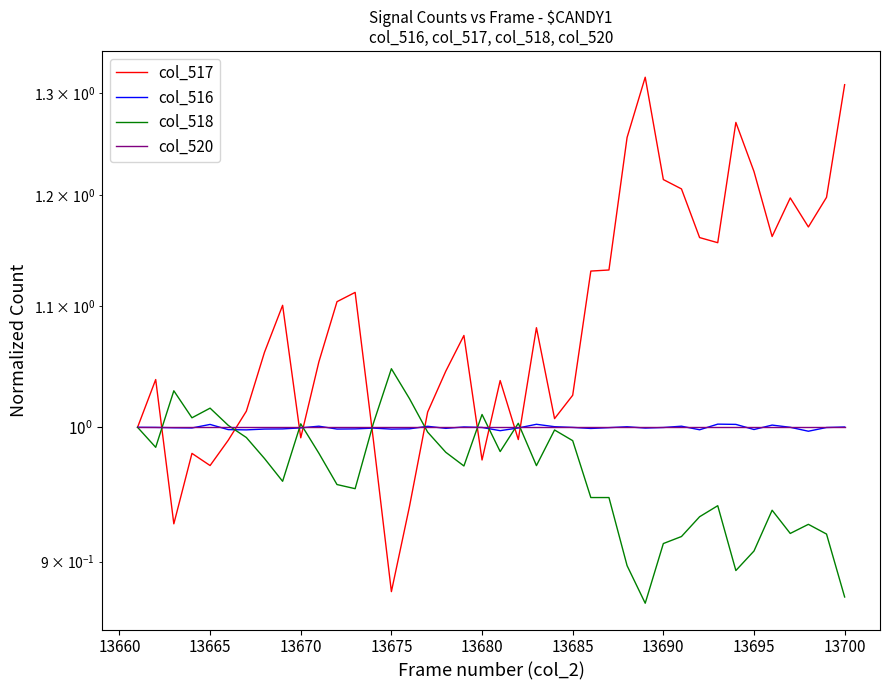

What is the maximum value shown in the chart?

1.3